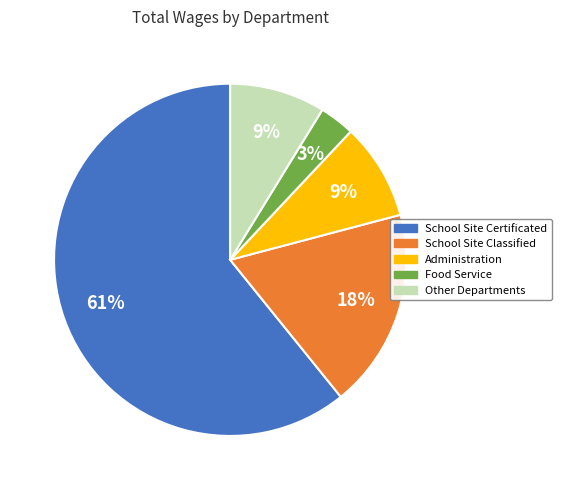

Between School Site Certificated and Administration, which is larger?

School Site Certificated